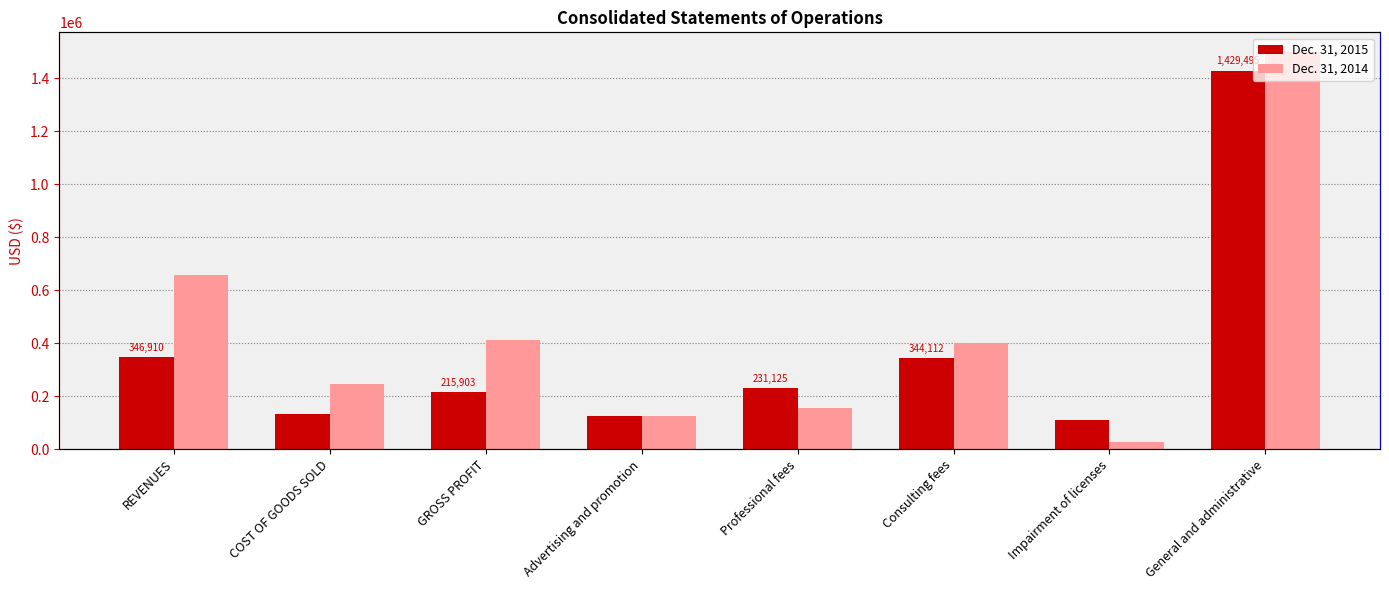

What is the difference between the Dec. 31, 2014 values at GROSS PROFIT and COST OF GOODS SOLD?

165400